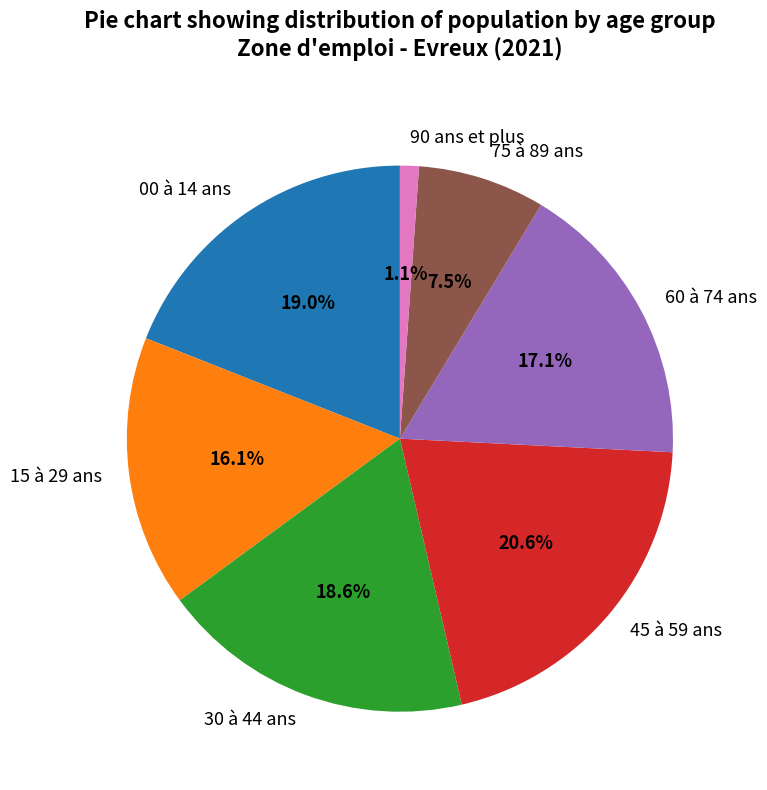

Between 00 à 14 ans and 90 ans et plus, which is larger?

00 à 14 ans